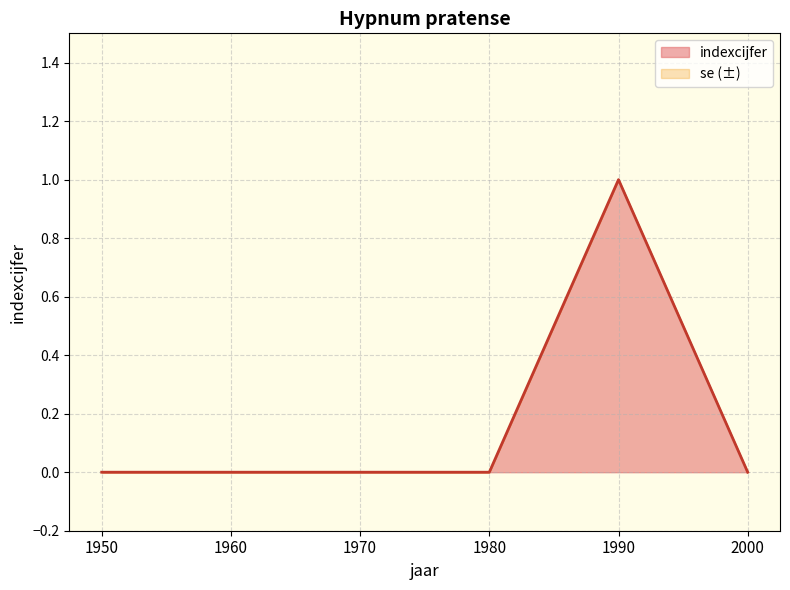

At which label is the value closest to 0?

1950